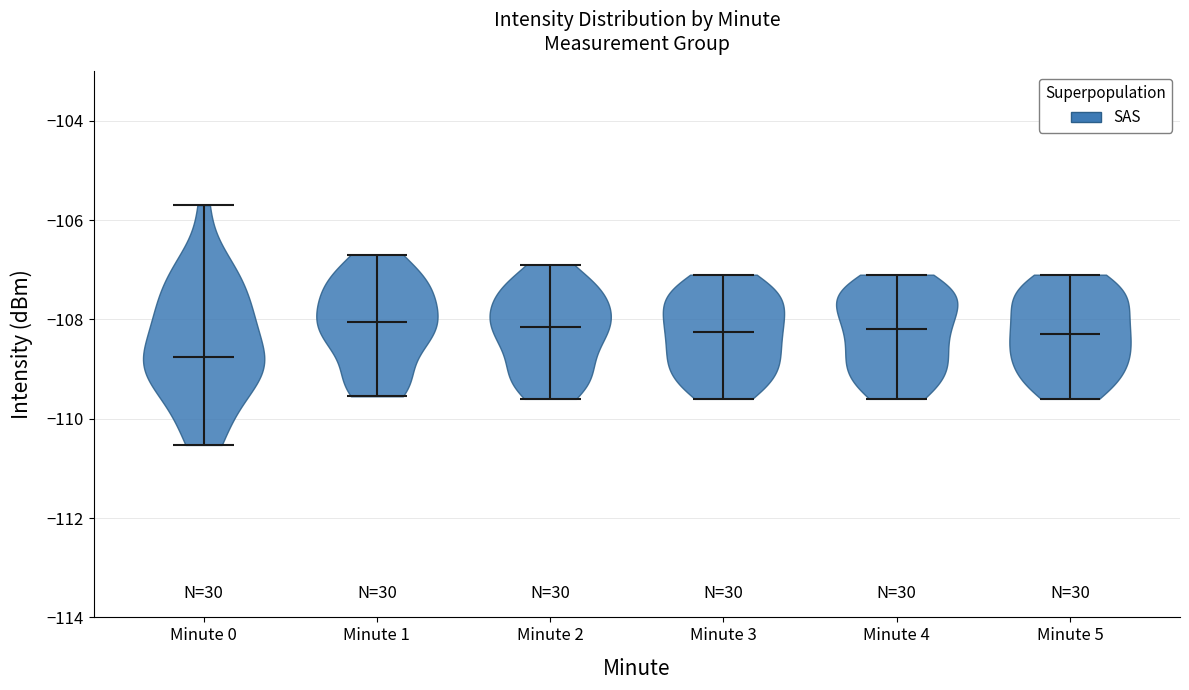

Reading left to right, read every violin against the y-axis: where its median line is, and the lowest and highest points it reaches. The values are not printed on the chart, so give them approximately, as read against the axis.

Minute 0: median line -108.8, lowest point -110.6, highest point -105.8
Minute 1: median line -108.0, lowest point -109.6, highest point -106.6
Minute 2: median line -108.2, lowest point -109.6, highest point -106.8
Minute 3: median line -108.2, lowest point -109.6, highest point -107.0
Minute 4: median line -108.2, lowest point -109.6, highest point -107.0
Minute 5: median line -108.2, lowest point -109.6, highest point -107.0